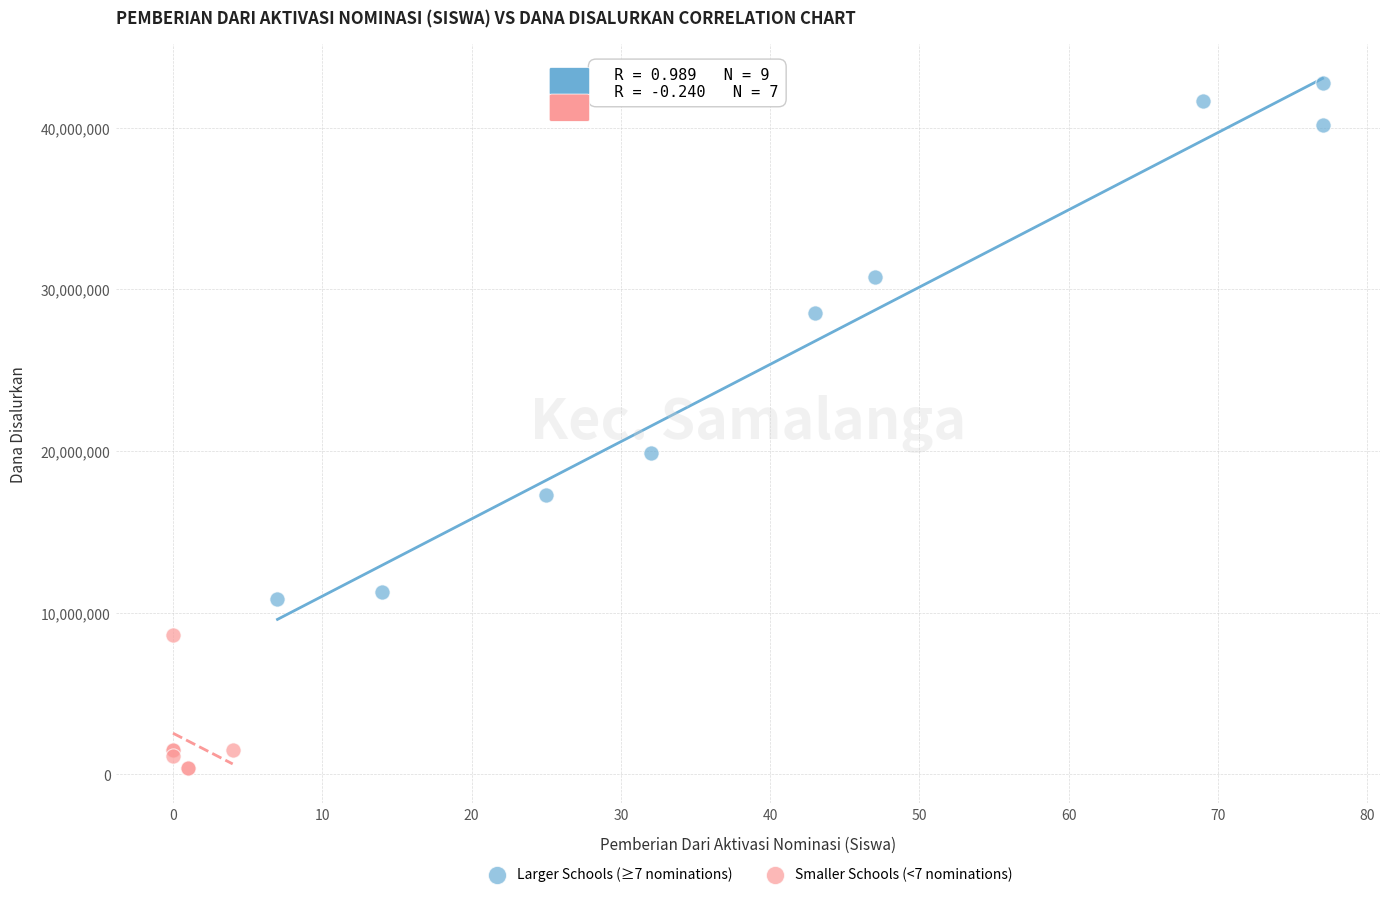

Which series reaches the maximum Y coordinate?

Larger Schools (≥7 nominations)